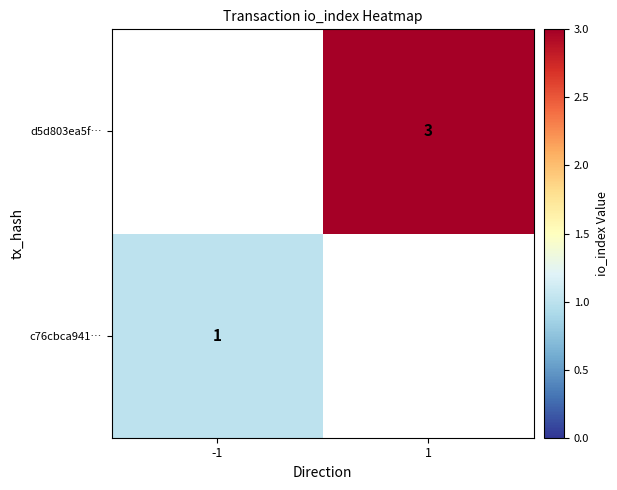

Is the value of d5d803ea5f… at 1 greater than the value of c76cbca941… at -1?

Yes